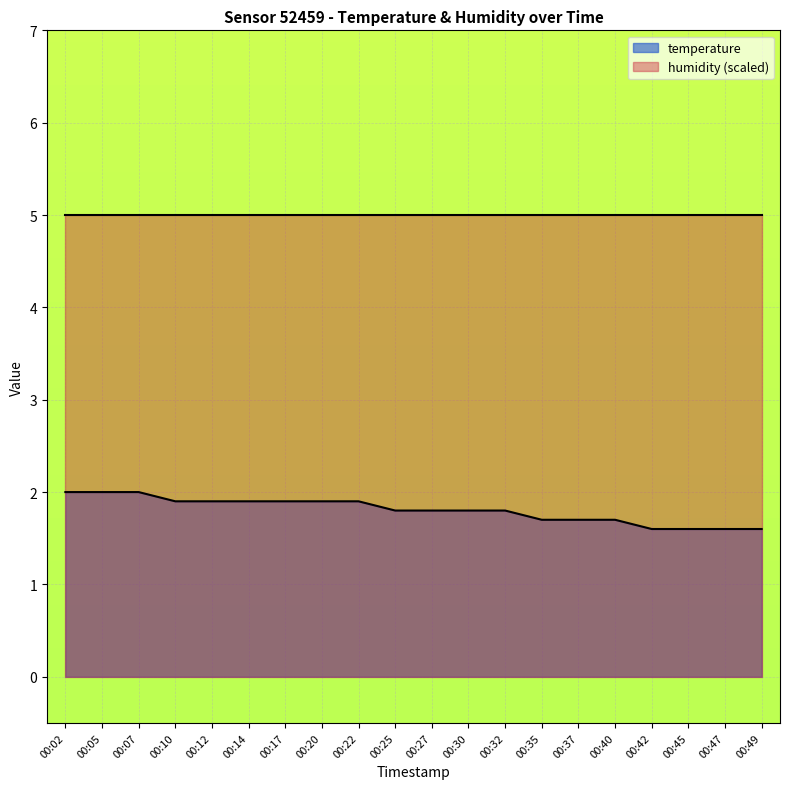

True or false: the data has more than 1 interior local peaks.

False